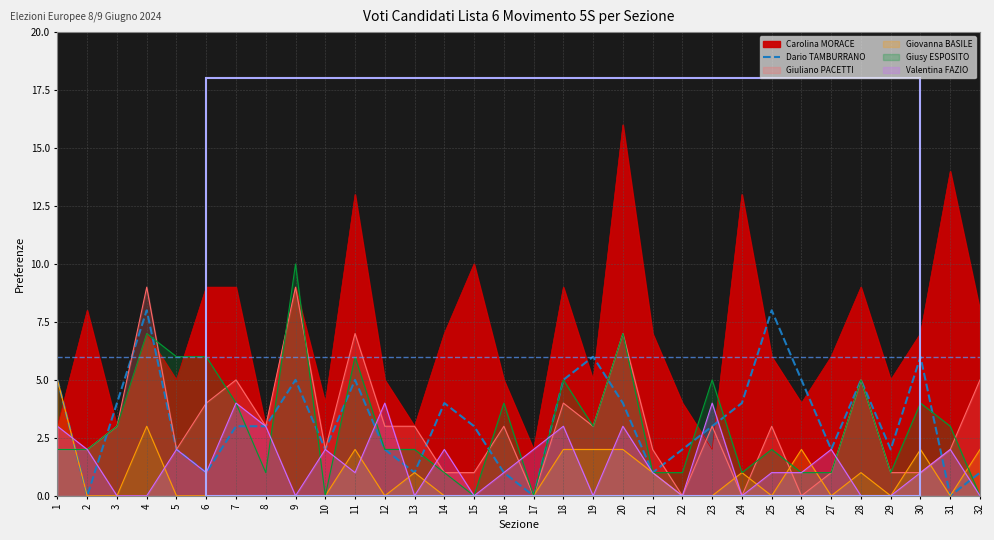

What is the ratio of the value at 13 to the value at 11?

0.2